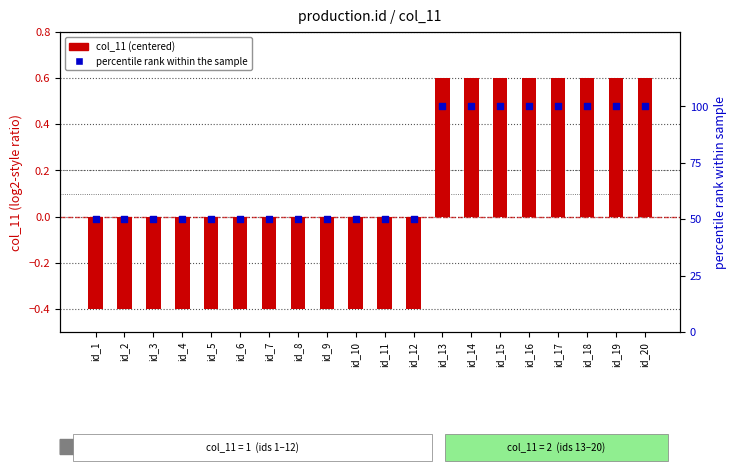

What is the total value across all series at id_7?

49.6